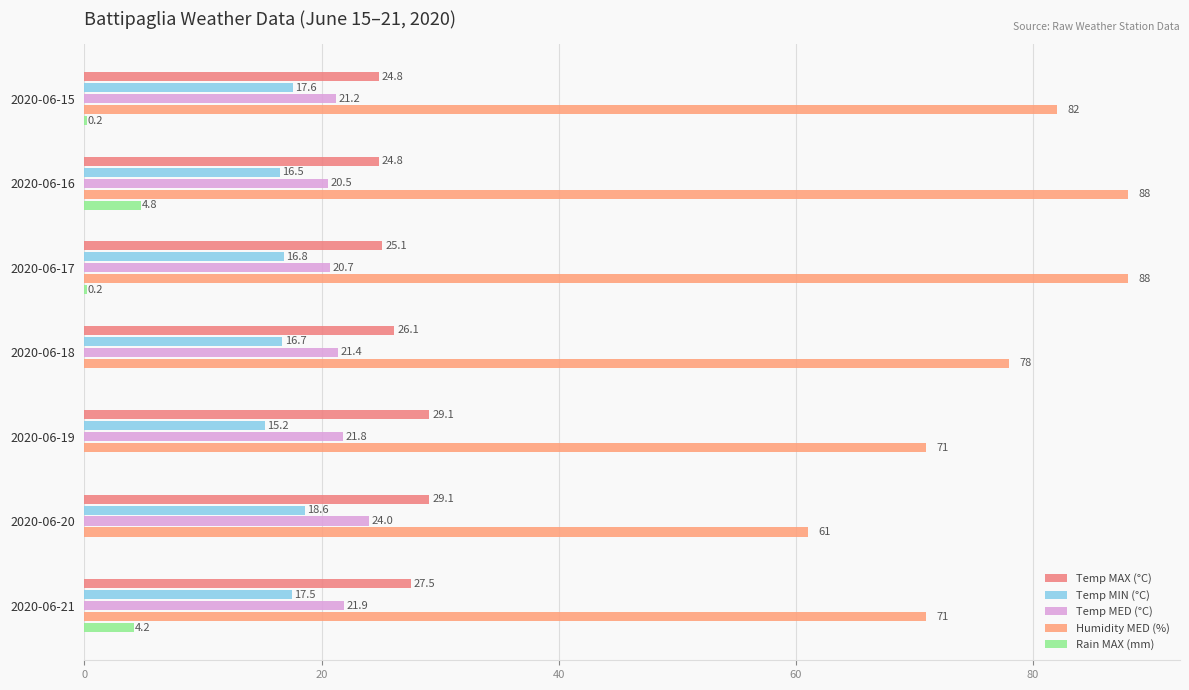

What is the sum of all Temp MIN (°C) values?

118.9